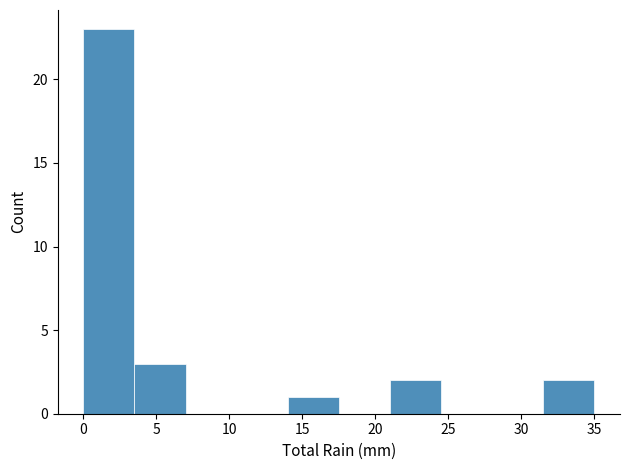

Which range on the x-axis has the tallest bar?

0.0 to 3.5